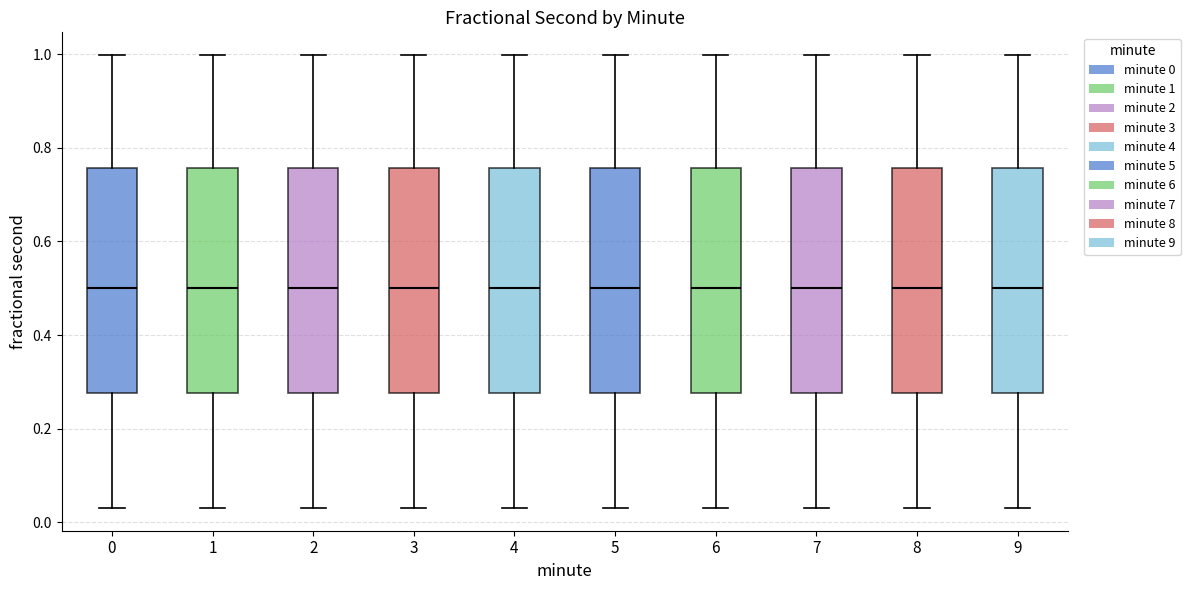

Reading left to right, read every box against the y-axis: the position of its median line, the range the box covers, and the ends of its whiskers. The values are not printed on the chart, so give them approximately, as read against the axis.

0: median 0.50, box 0.28 to 0.76, whiskers 0.04 to 1.00
1: median 0.50, box 0.28 to 0.76, whiskers 0.04 to 1.00
2: median 0.50, box 0.28 to 0.76, whiskers 0.04 to 1.00
3: median 0.50, box 0.28 to 0.76, whiskers 0.04 to 1.00
4: median 0.50, box 0.28 to 0.76, whiskers 0.04 to 1.00
5: median 0.50, box 0.28 to 0.76, whiskers 0.04 to 1.00
6: median 0.50, box 0.28 to 0.76, whiskers 0.04 to 1.00
7: median 0.50, box 0.28 to 0.76, whiskers 0.04 to 1.00
8: median 0.50, box 0.28 to 0.76, whiskers 0.04 to 1.00
9: median 0.50, box 0.28 to 0.76, whiskers 0.04 to 1.00